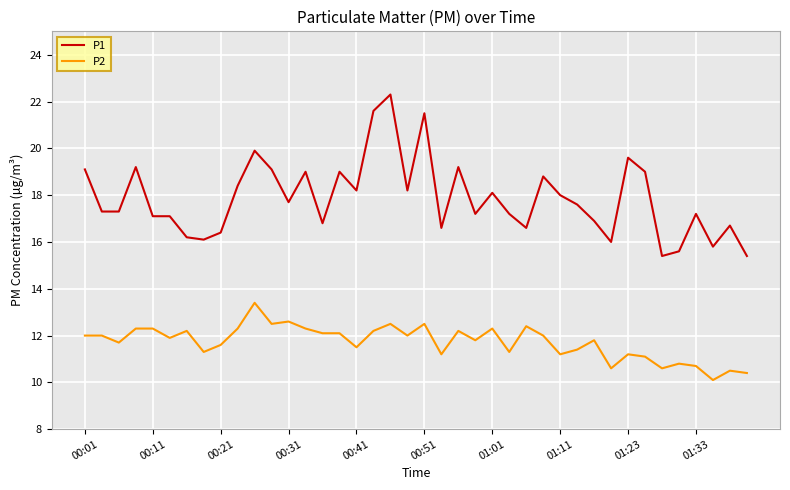

List the series in order of their overall mean, lowest first.

P2, P1